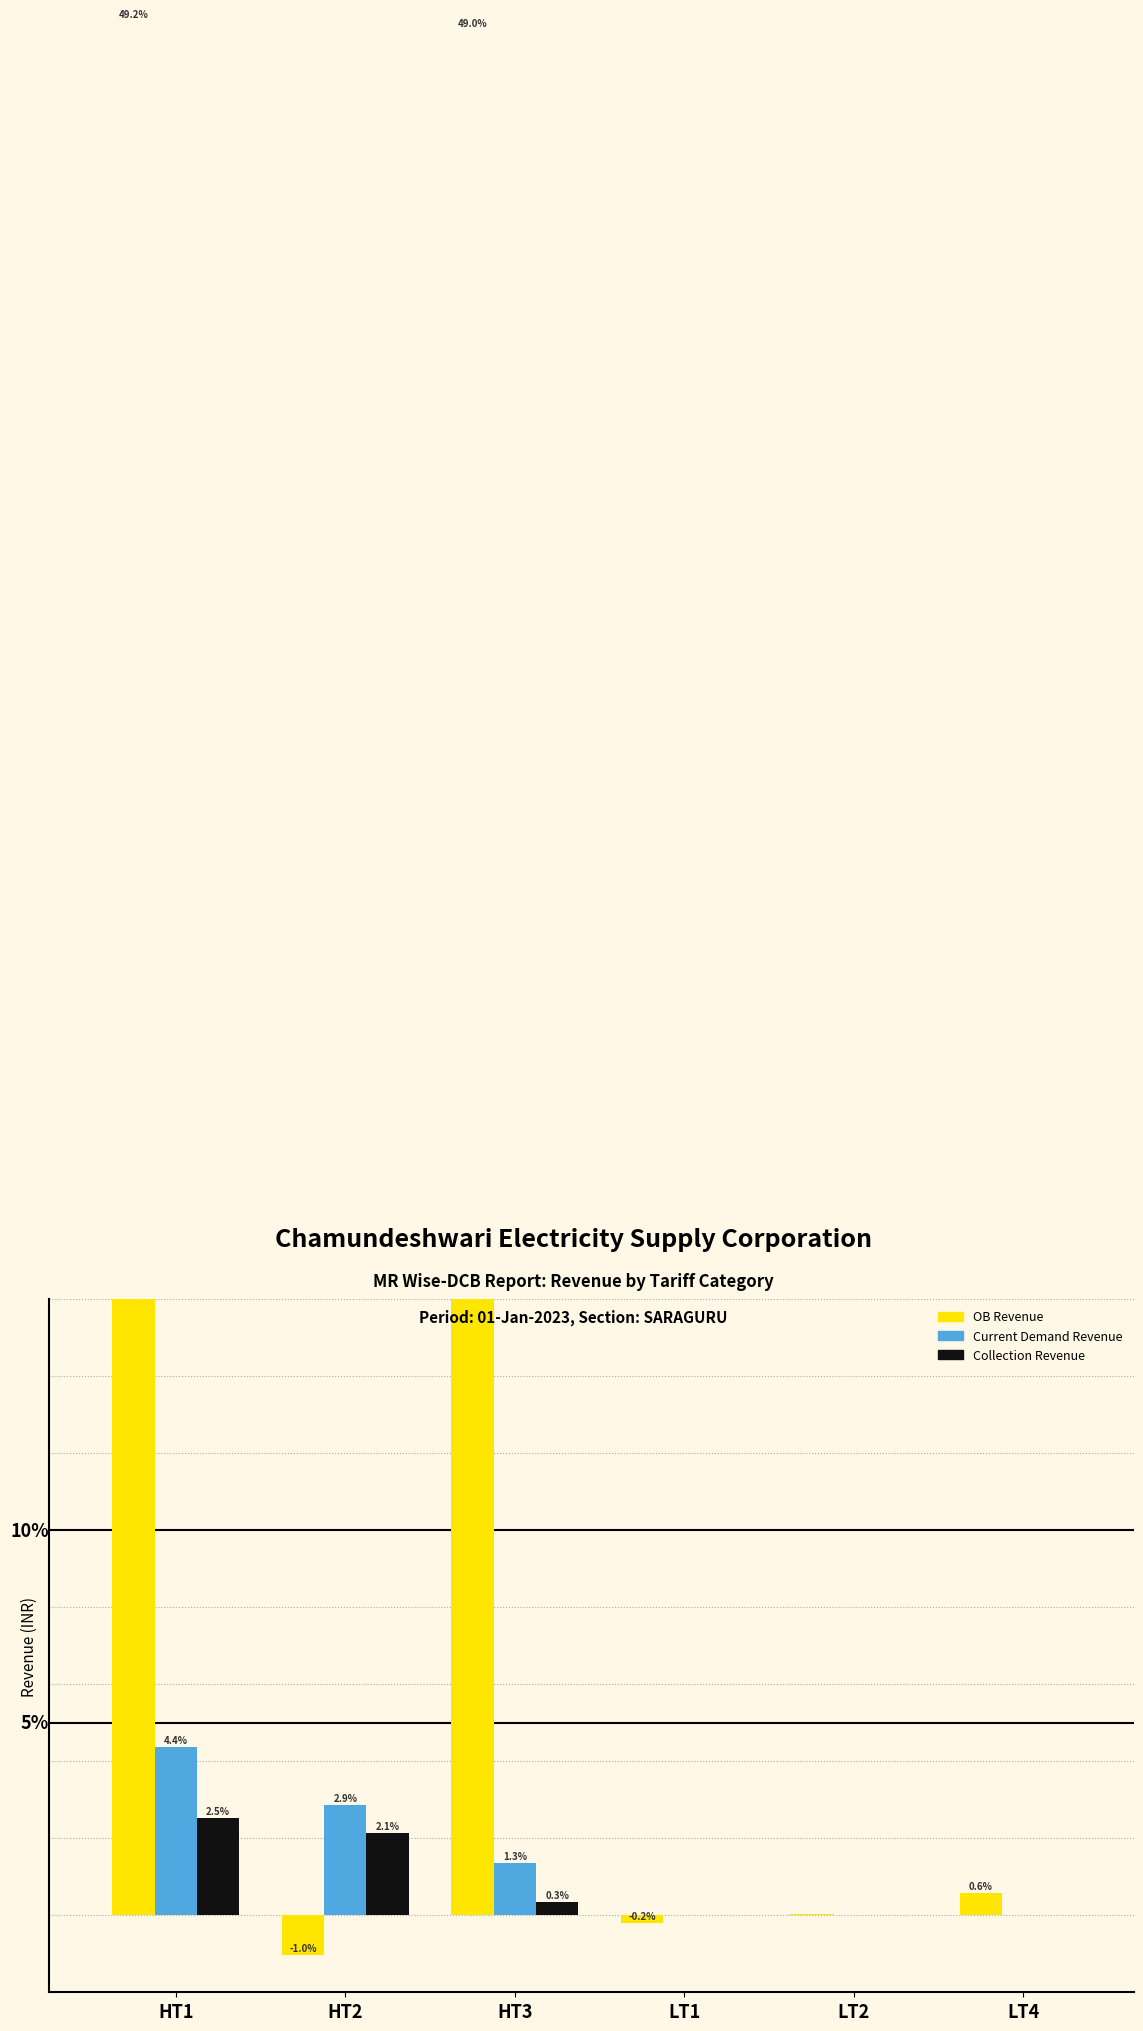

Which series changed the most between HT2 and LT2?

Current Demand Revenue